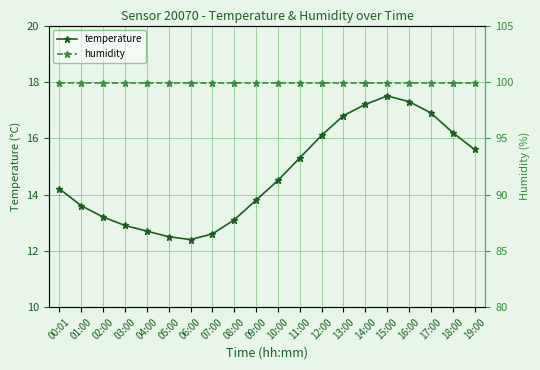

Does the chart display data point markers on the line(s)?

Yes